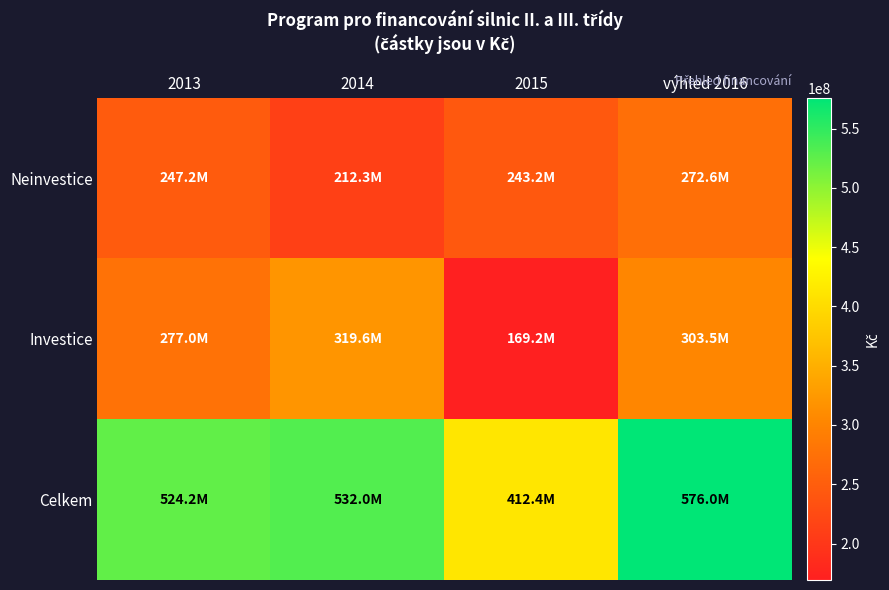

At which category does the chart reach its minimum across all series?

2015